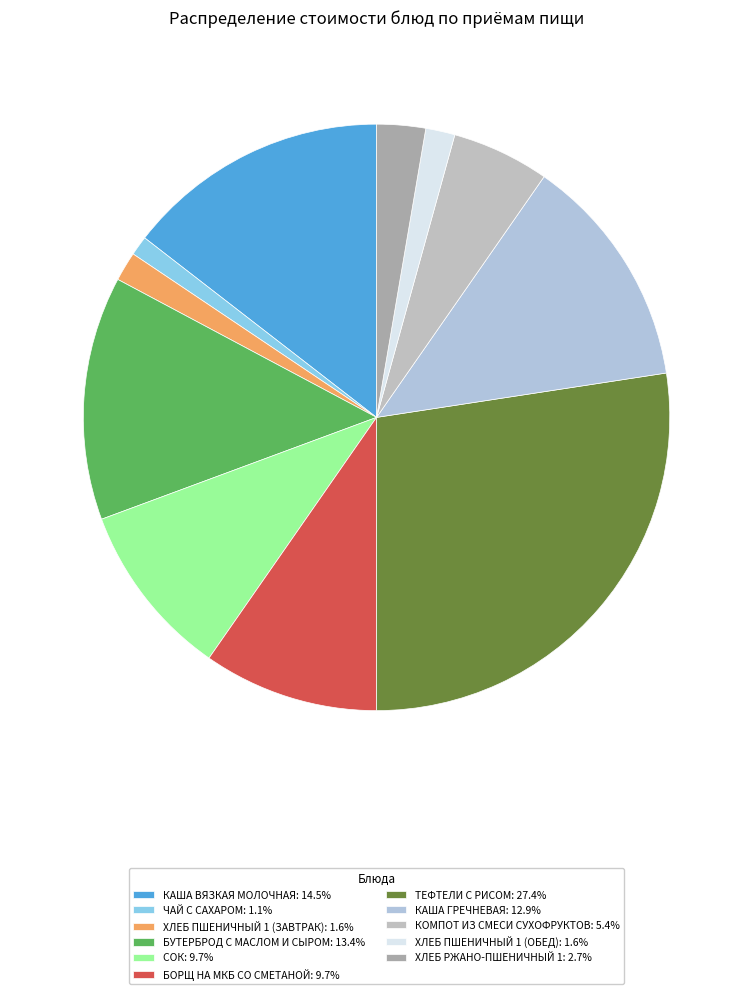

Count the number of slices in the pie.

11